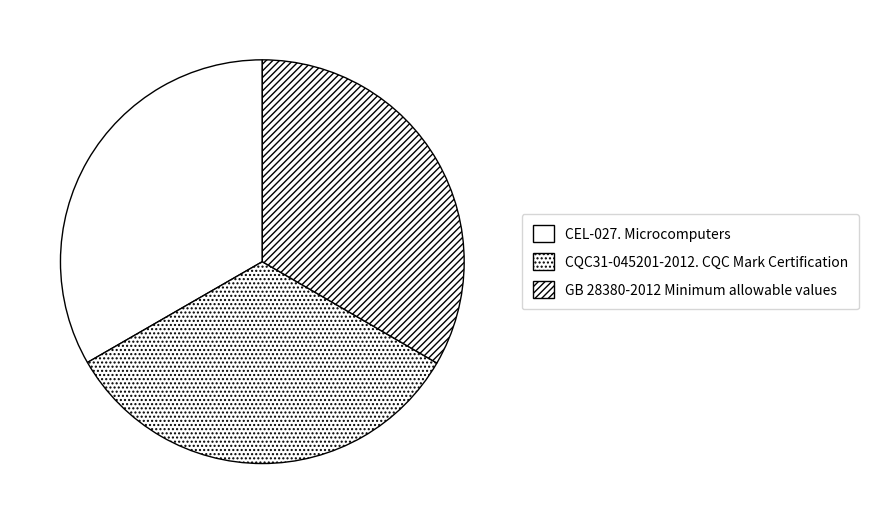

Is the sum of CEL-027. Microcomputers and CQC31-045201-2012. CQC Mark Certification greater than half?

Yes